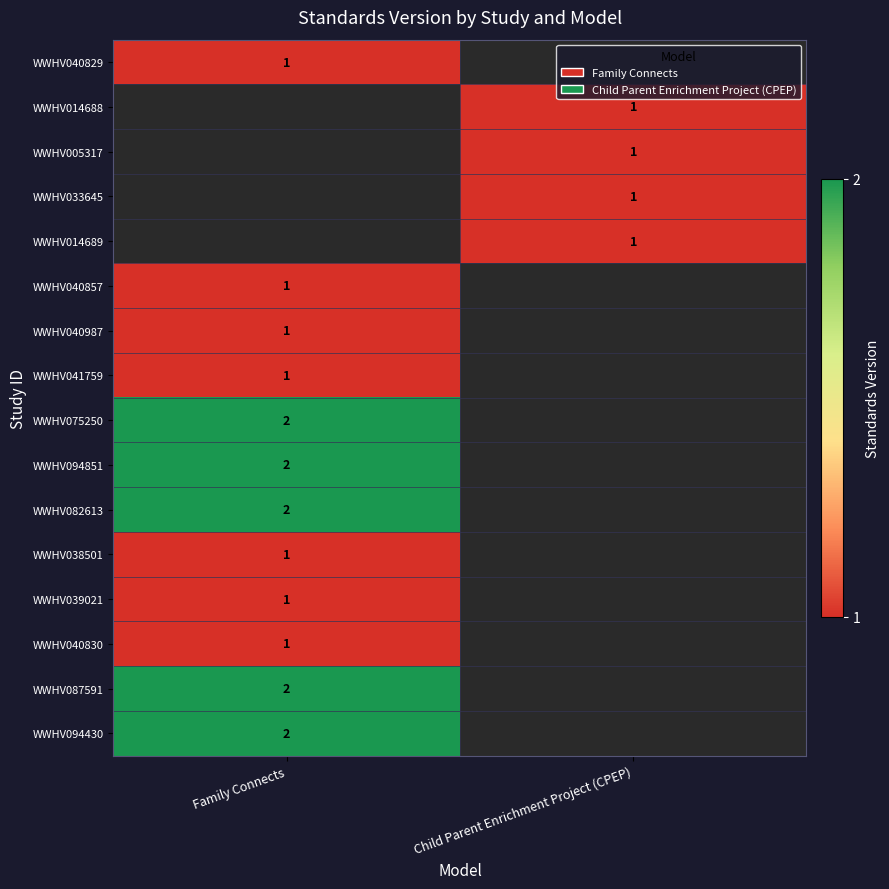

The value of WWHV087591 at Family Connects is 1. True or false?

False